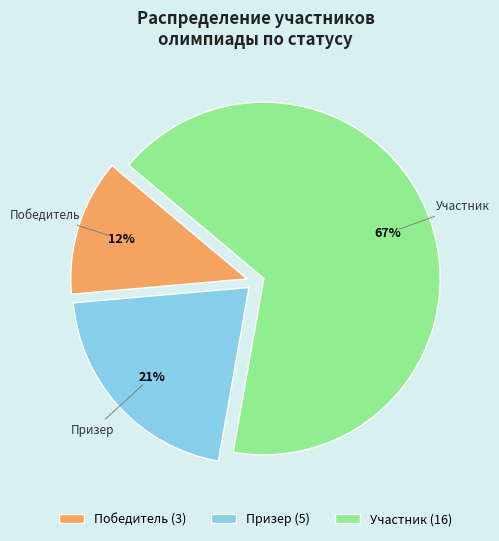

Rank the categories by value from lowest to highest.

Победитель, Призер, Участник